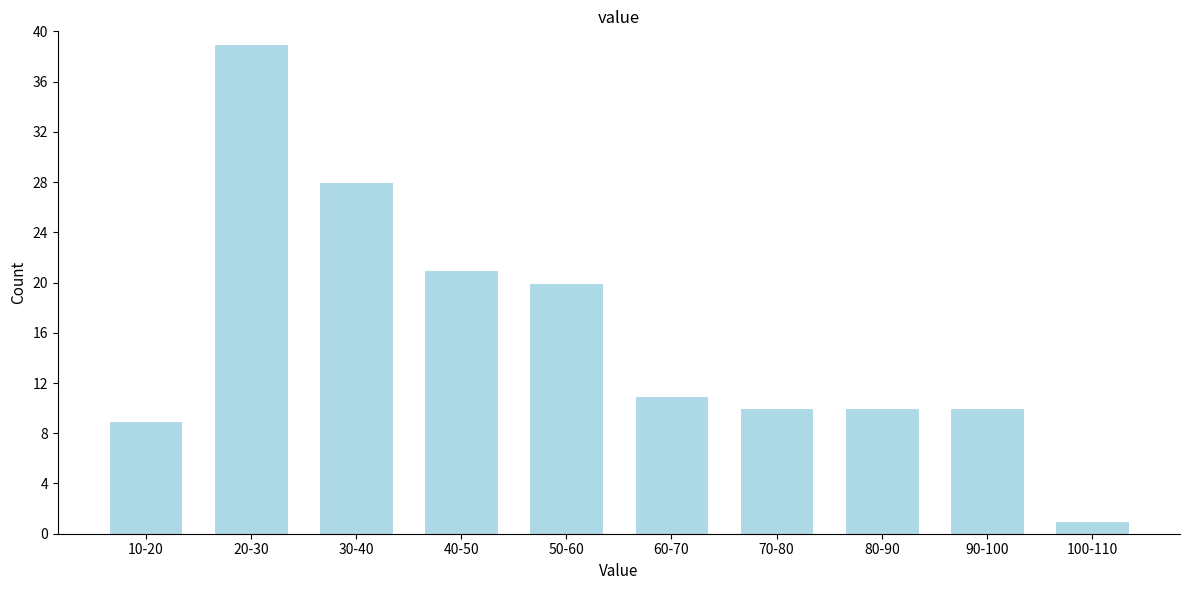

Reading left to right, list all the values displayed in this chart.

10-20=9	20-30=39	30-40=28	40-50=21	50-60=20	60-70=11	70-80=10	80-90=10	90-100=10	100-110=1